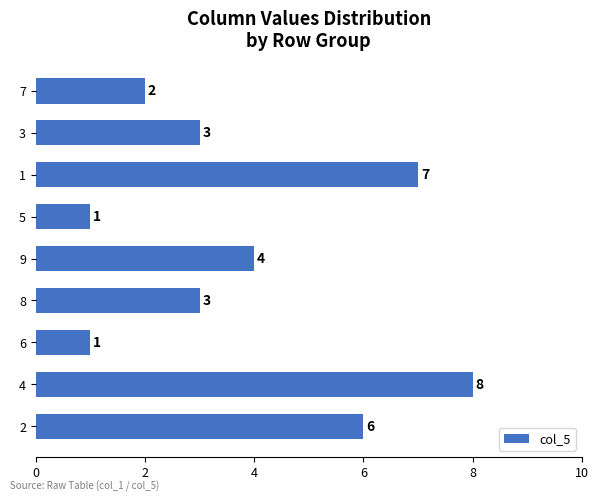

At which label is the value closest to 4?

9